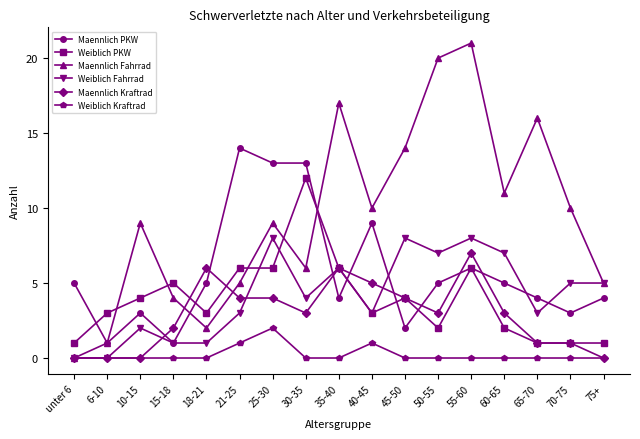

Reading right to left, transcribe all the data shown in this chart.

Maennlich PKW: 4	3	4	5	6	5	2	9	4	13	13	14	5	1	3	1	5
Weiblich PKW: 1	1	1	2	6	2	4	3	6	12	6	6	3	5	4	3	1
Maennlich Fahrrad: 5	10	16	11	21	20	14	10	17	6	9	5	2	4	9	1	0
Weiblich Fahrrad: 5	5	3	7	8	7	8	3	6	4	8	3	1	1	2	0	0
Maennlich Kraftrad: 0	1	1	3	7	3	4	5	6	3	4	4	6	2	0	0	0
Weiblich Kraftrad: 0	0	0	0	0	0	0	1	0	0	2	1	0	0	0	0	0